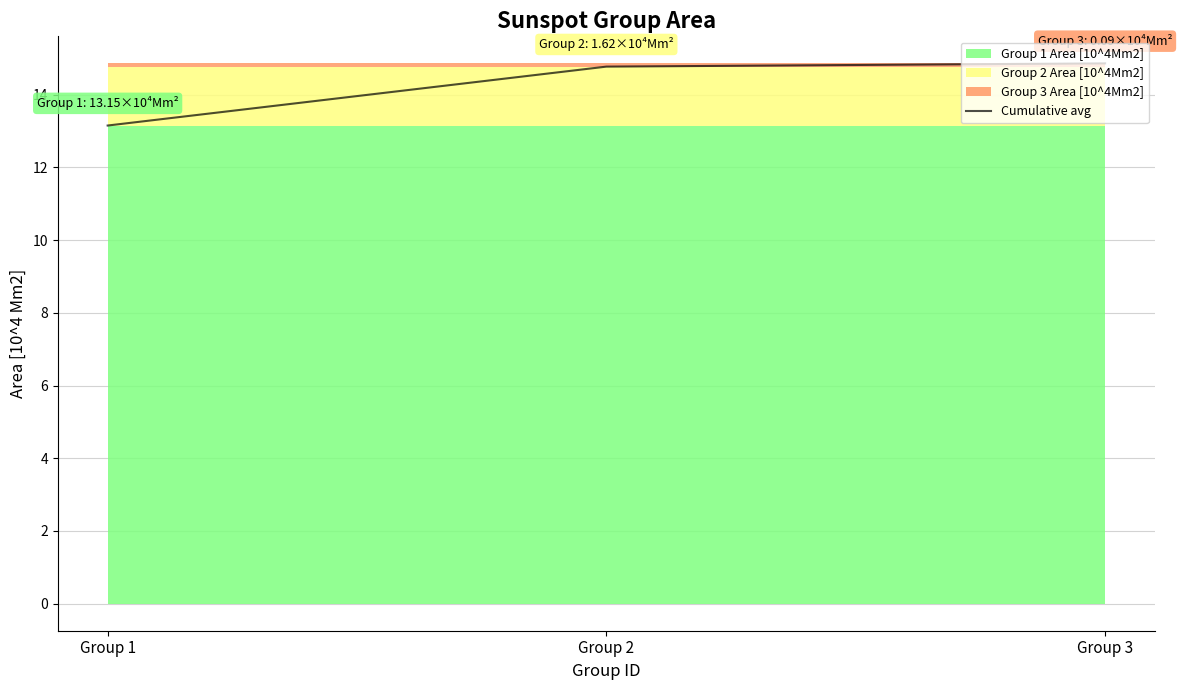

Count the number of categories in the chart.

3